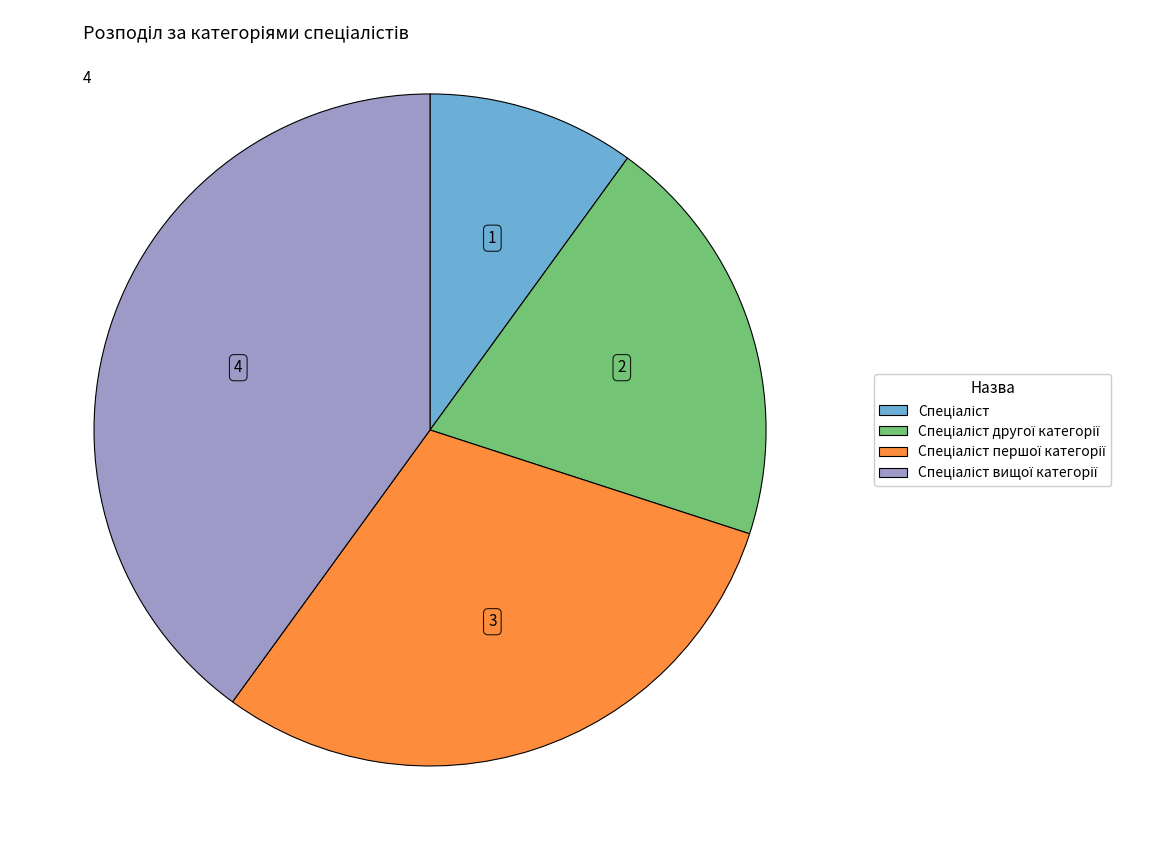

Is there a majority slice in this chart?

No